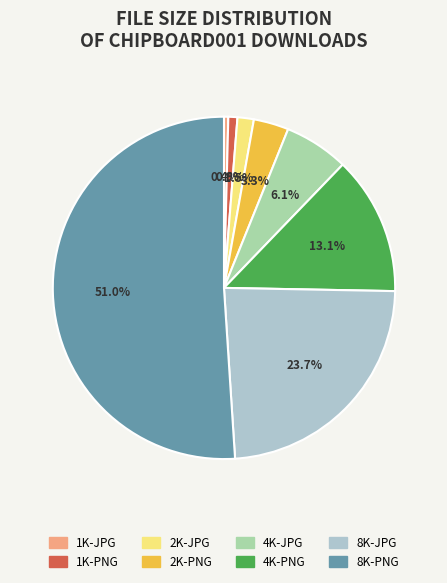

How many segments does this pie chart have?

8